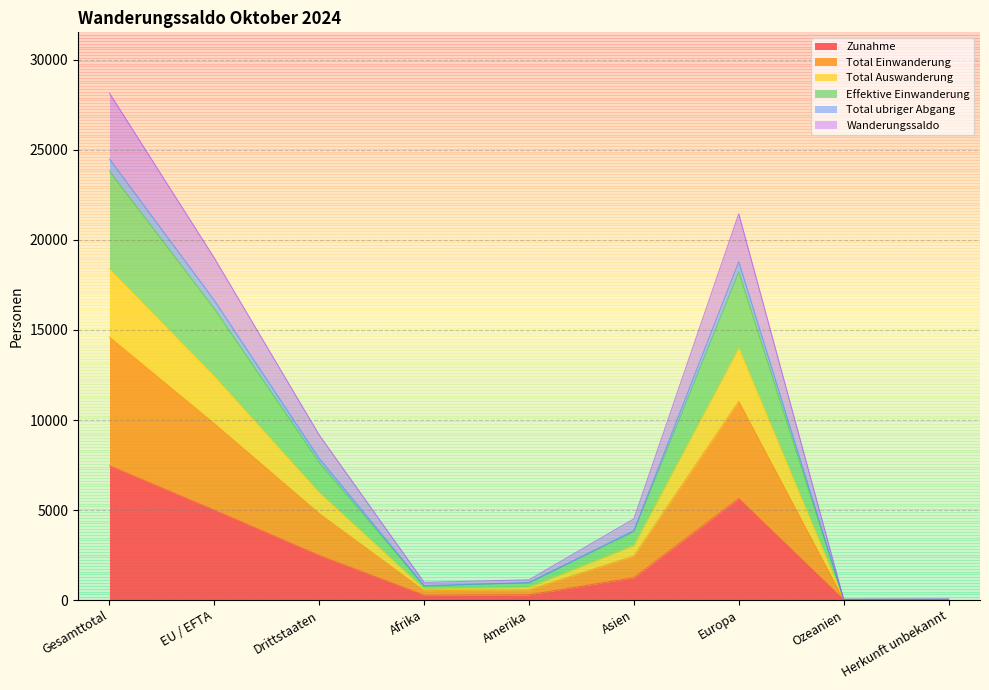

True or false: Zunahme and Total Auswanderung intersect in this chart.

False